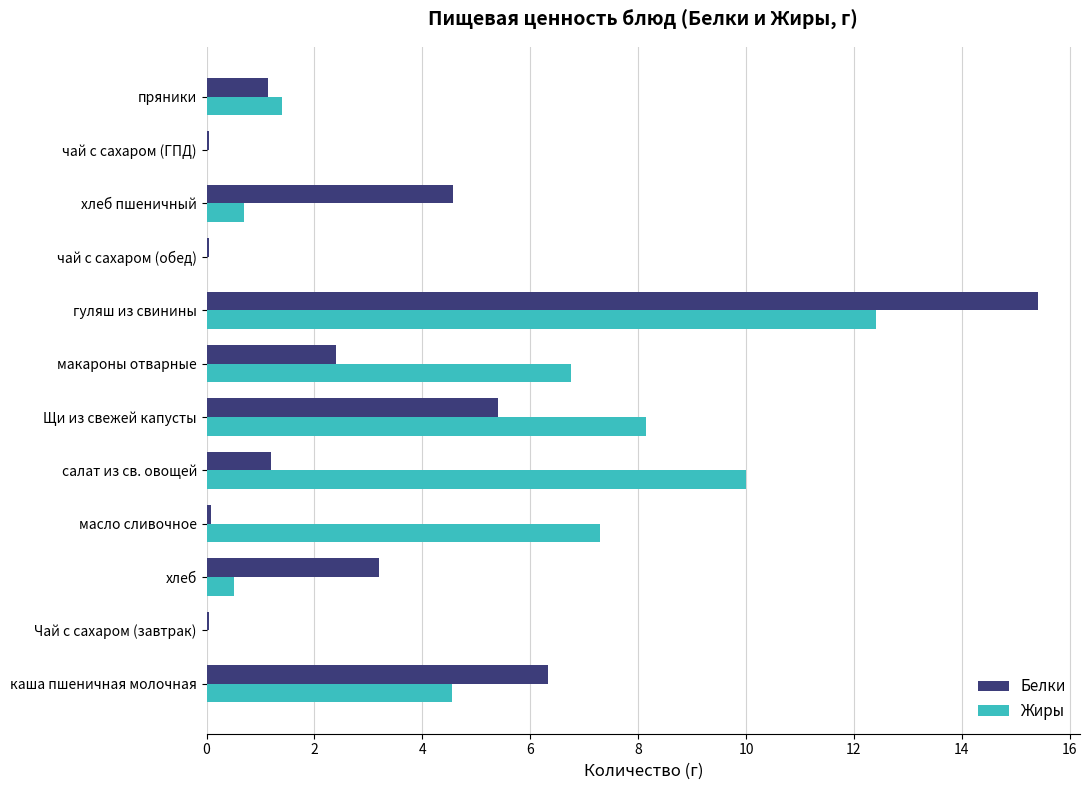

At which label is Белки closest to 7?

каша пшеничная молочная